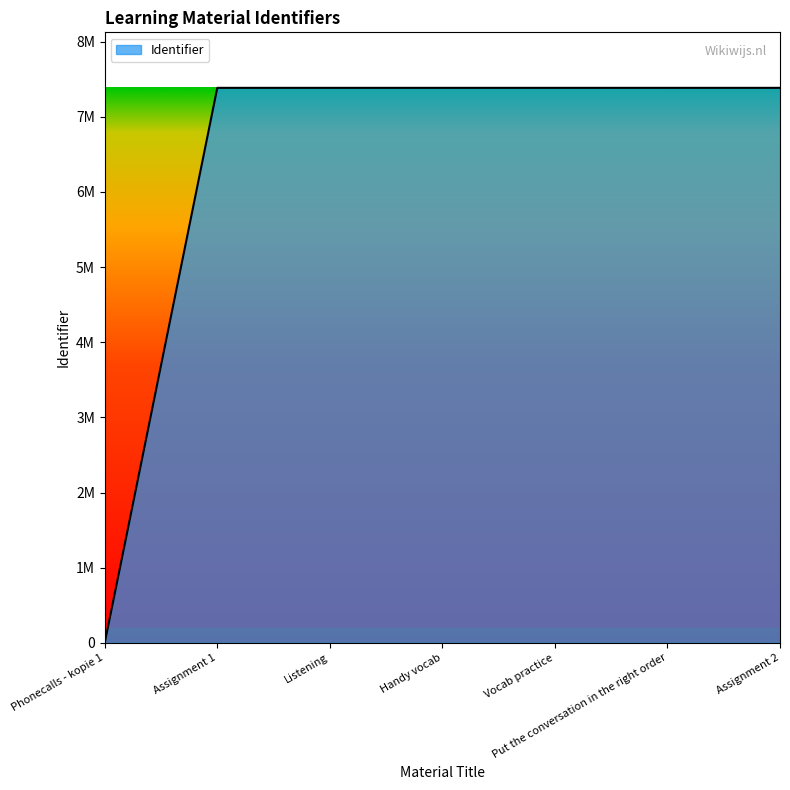

Does the chart have visible grid lines?

No